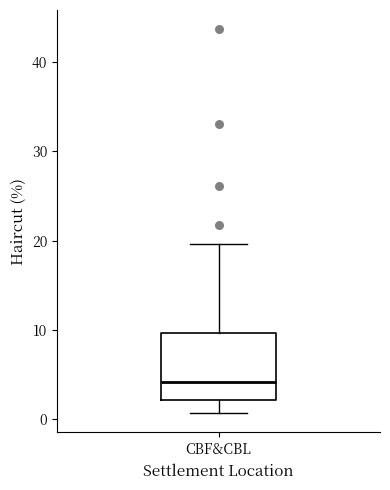

Where does the median line of the box for CBF&CBL sit on the y-axis? The values are not printed on the chart, so give them approximately, as read against the axis.

4